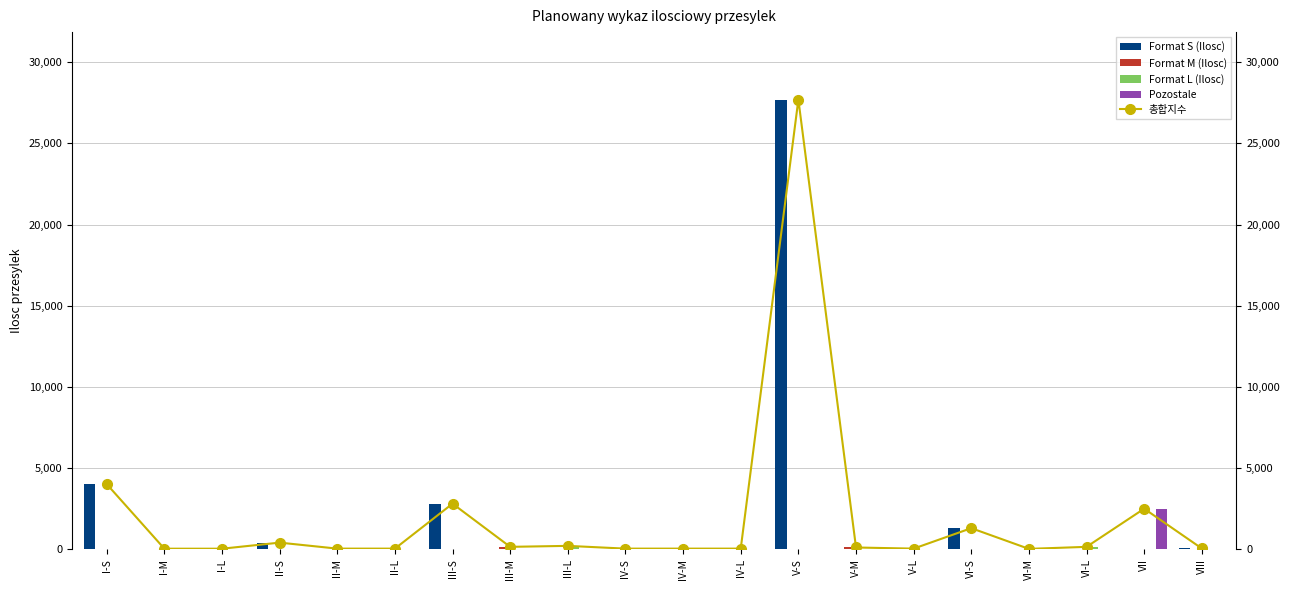

Is the value of Pozostale at III-S greater than the value of Format S (Ilosc) at III-M?

No